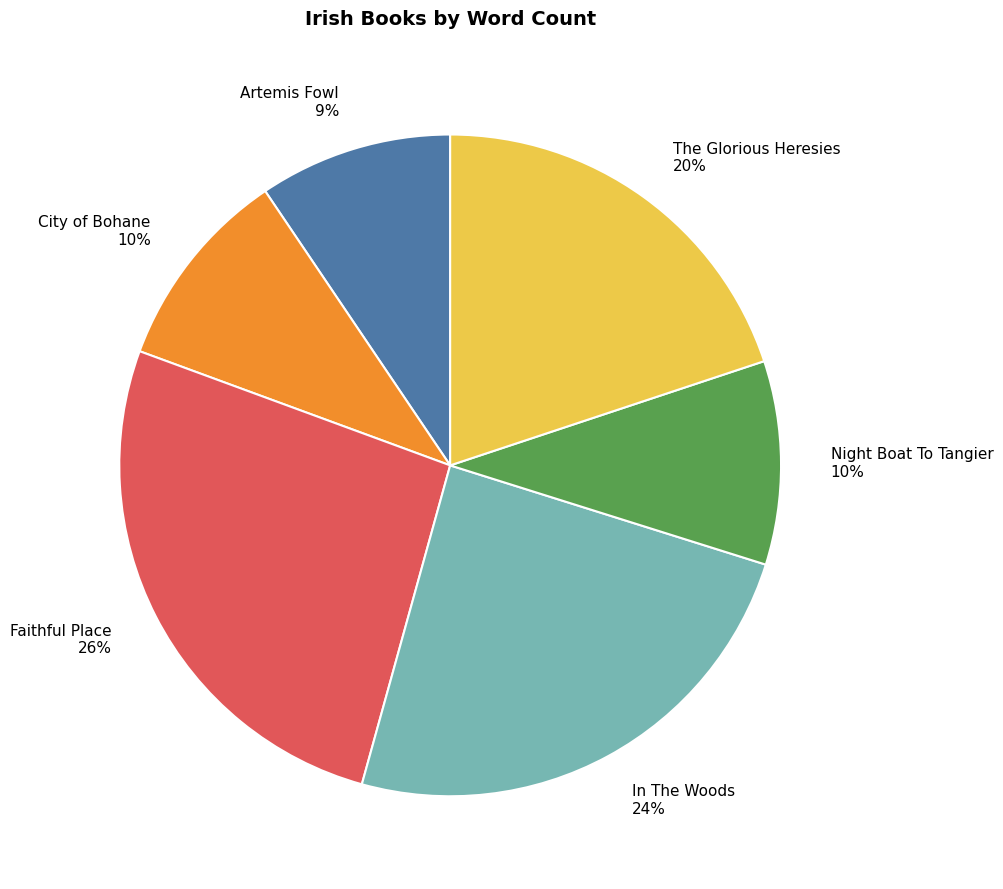

To the nearest percent, what portion does Artemis Fowl represent?

9%